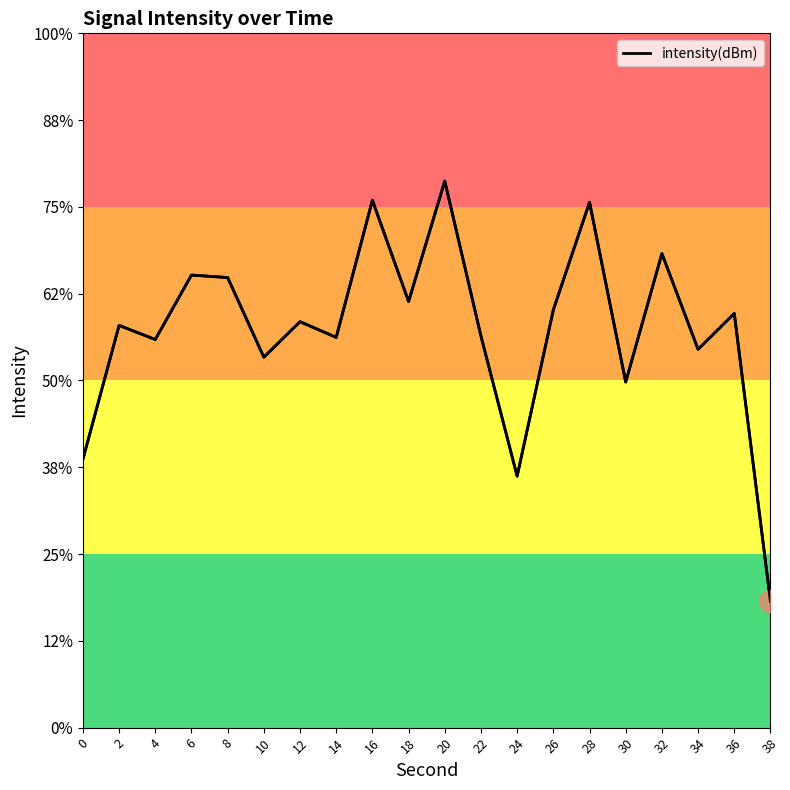

Does the chart have visible grid lines?

No